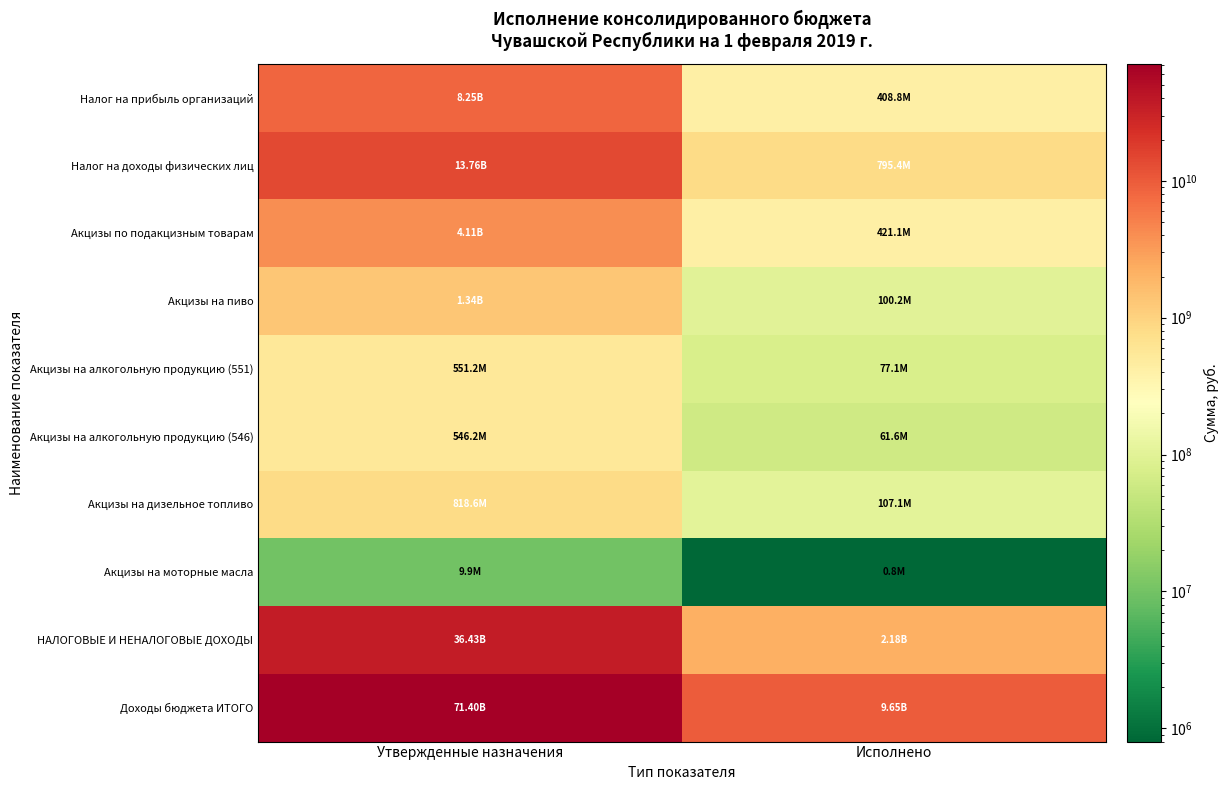

What is the smallest value displayed?

799795.6